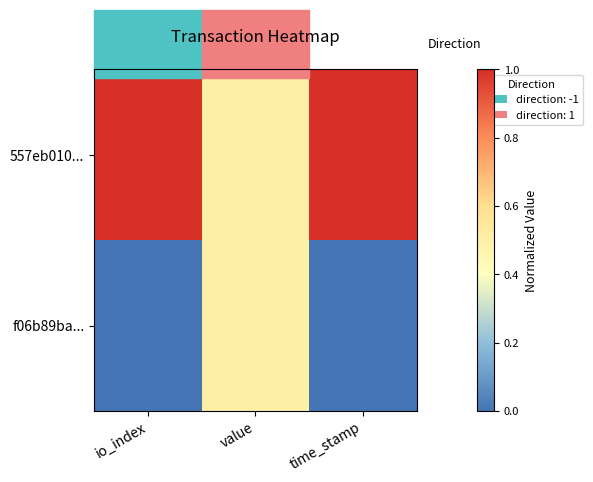

Reading right to left, list all the values displayed in this chart.

557eb010...: time_stamp=1.0	value=0.5	io_index=1.0
f06b89ba...: time_stamp=0.0	value=0.5	io_index=0.0